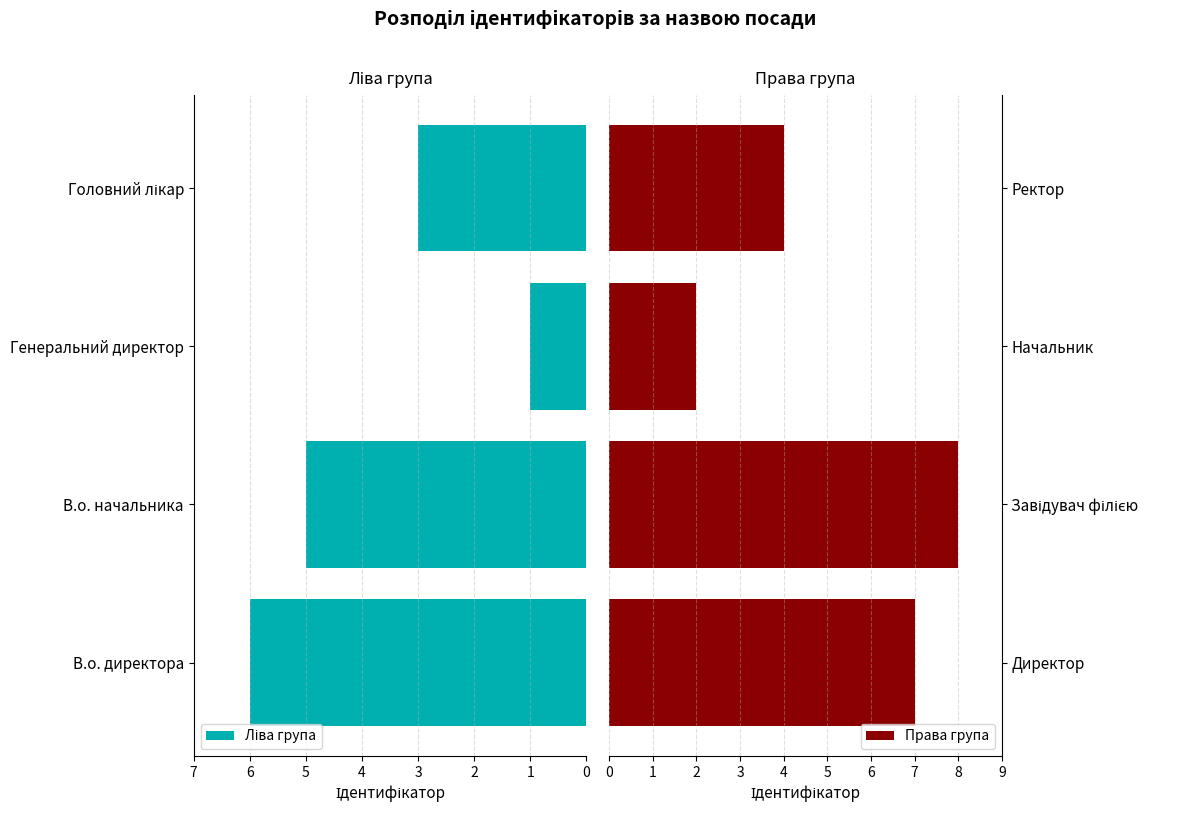

Reading left to right, what are all the values shown in this chart?

Ліва група: 6	5	1	3
Права група: 7	8	2	4